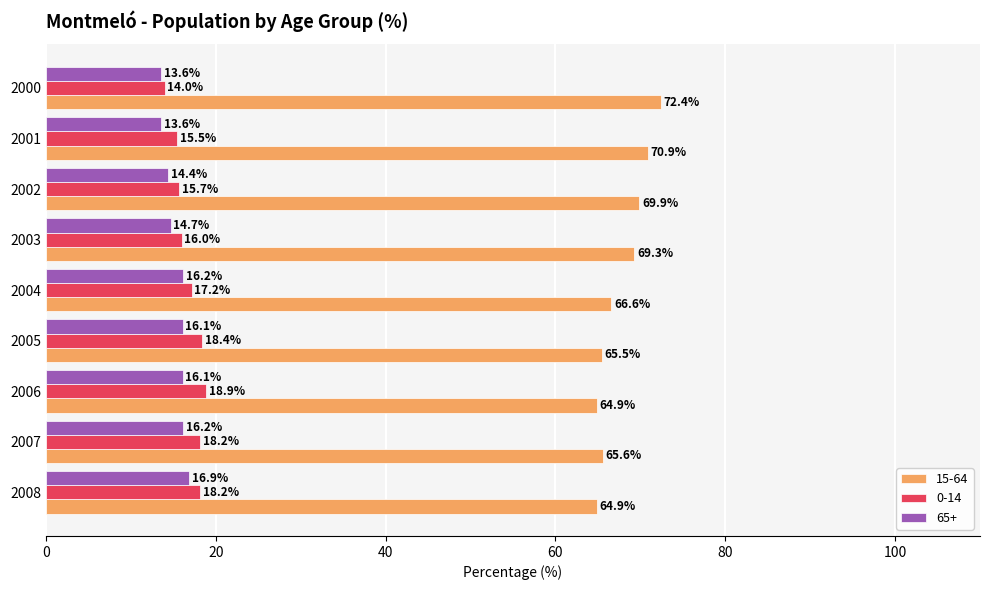

At how many categories does at least one series exceed 40?

9